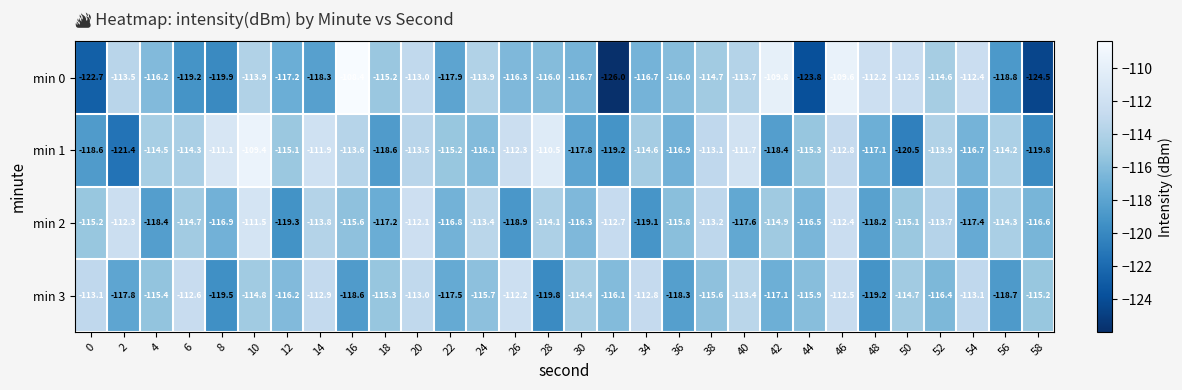

Between 6 and 12, which series saw the biggest shift?

min 2